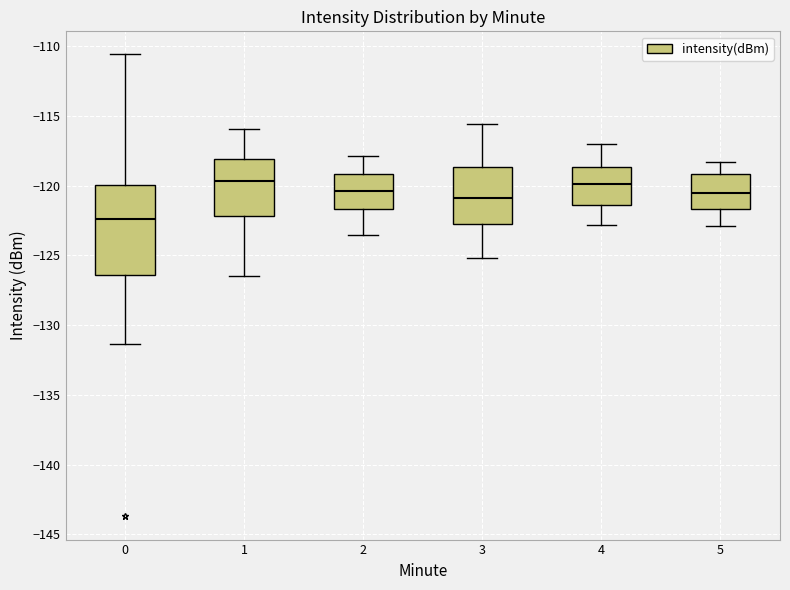

Where does the median line of the box at x = 5 sit on the y-axis? The values are not printed on the chart, so give them approximately, as read against the axis.

-120.5